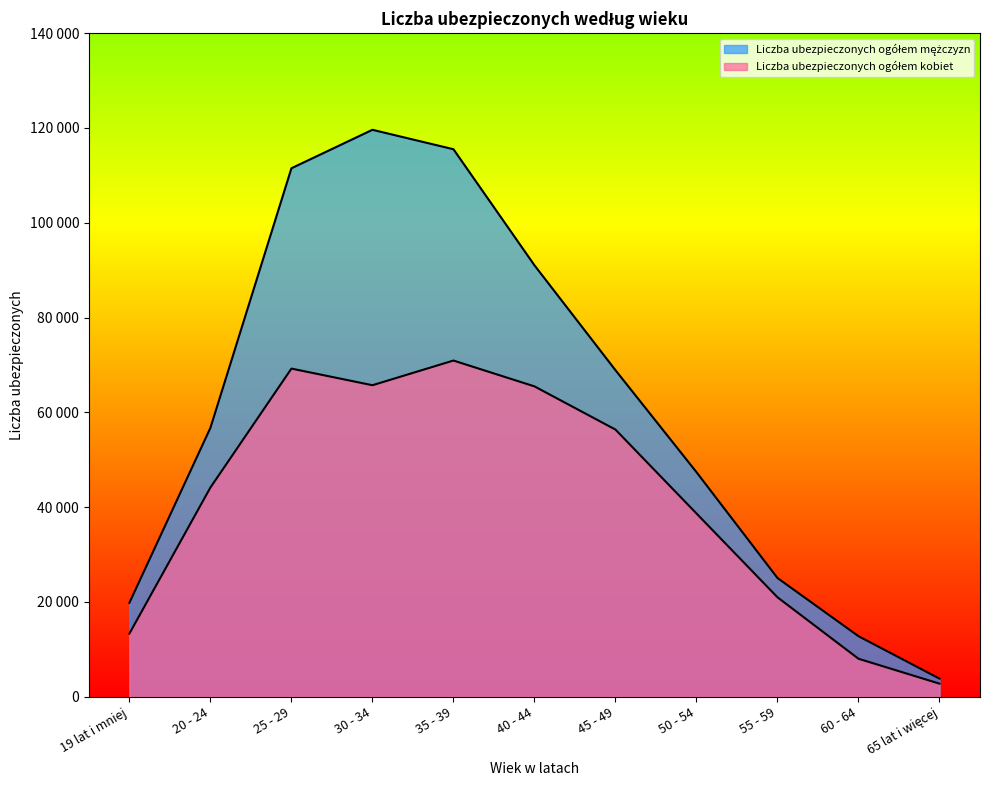

The value of Liczba ubezpieczonych ogółem kobiet at 19 lat i mniej is 3778. True or false?

False